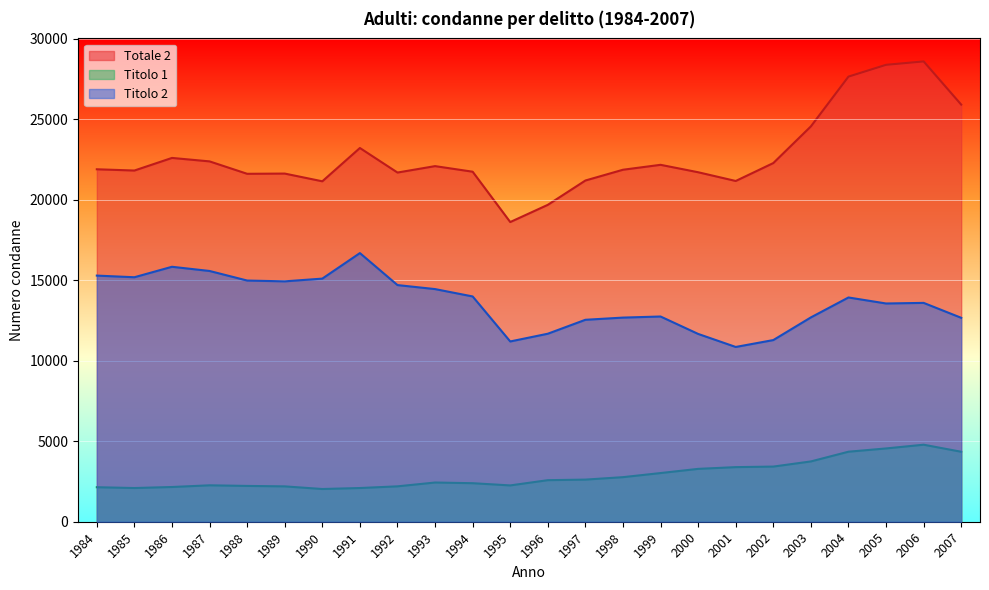

Reading left to right, list all the values displayed in this chart.

Totale 2: 1984=21895	1985=21817	1986=22600	1987=22385	1988=21614	1989=21628	1990=21148	1991=23217	1992=21692	1993=22091	1994=21744	1995=18617	1996=19686	1997=21197	1998=21866	1999=22172	2000=21711	2001=21168	2002=22281	2003=24560	2004=27652	2005=28384	2006=28595	2007=25912
Titolo 1: 1984=2144	1985=2094	1986=2158	1987=2263	1988=2225	1989=2197	1990=2033	1991=2094	1992=2199	1993=2436	1994=2394	1995=2256	1996=2582	1997=2617	1998=2769	1999=3024	2000=3284	2001=3392	2002=3426	2003=3746	2004=4350	2005=4553	2006=4785	2007=4347
Titolo 2: 1984=15290	1985=15188	1986=15838	1987=15577	1988=14983	1989=14933	1990=15103	1991=16688	1992=14701	1993=14452	1994=13995	1995=11199	1996=11679	1997=12545	1998=12681	1999=12749	2000=11667	2001=10857	2002=11285	2003=12693	2004=13931	2005=13558	2006=13595	2007=12668